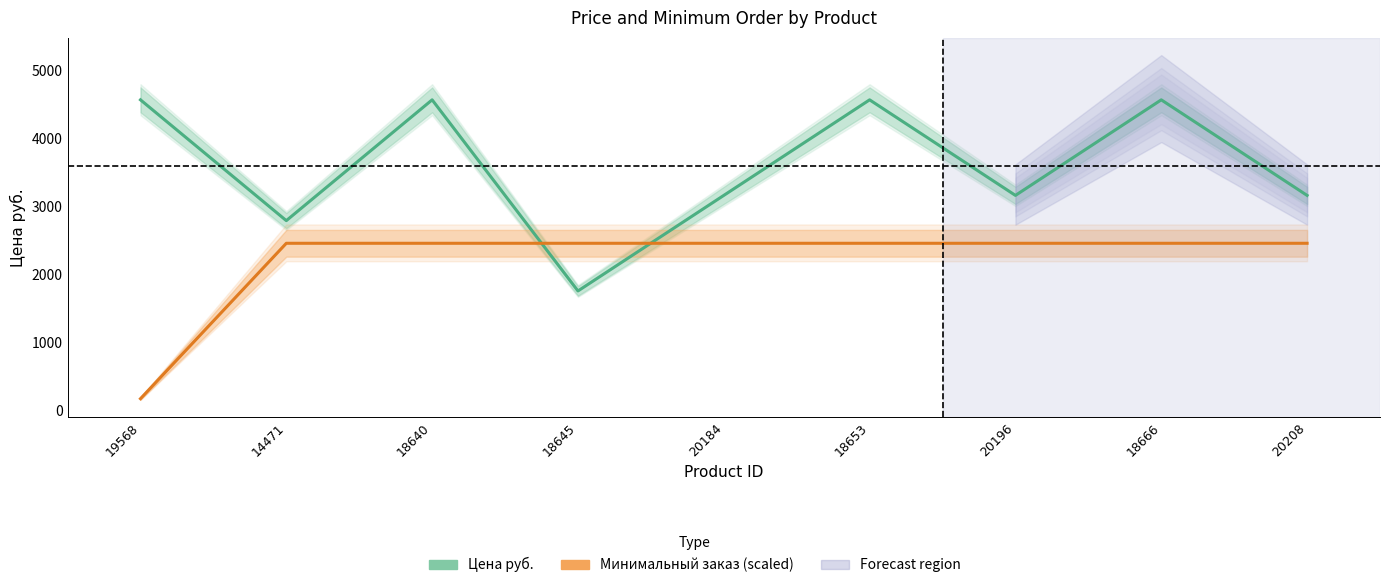

True or false: Минимальный заказ (scaled) has more than 0 points higher than both neighbors.

False